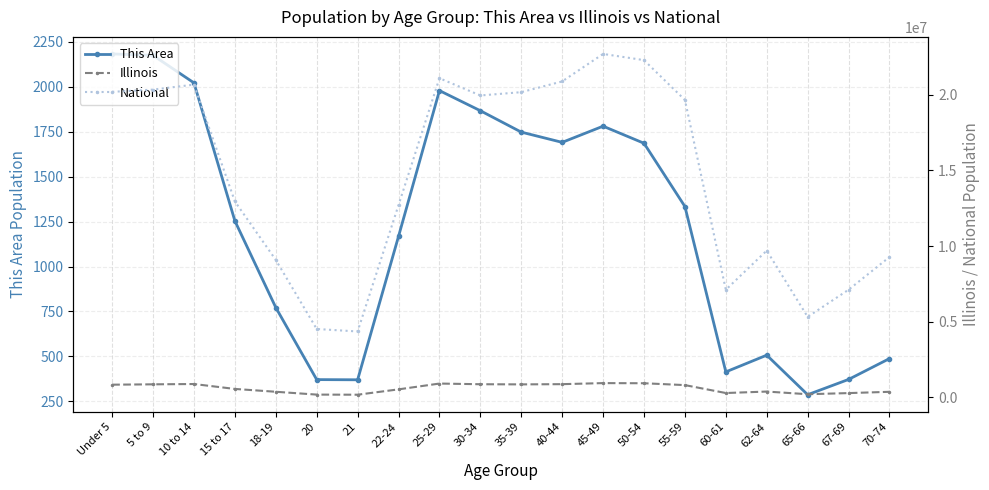

How many series are shown in this chart?

3